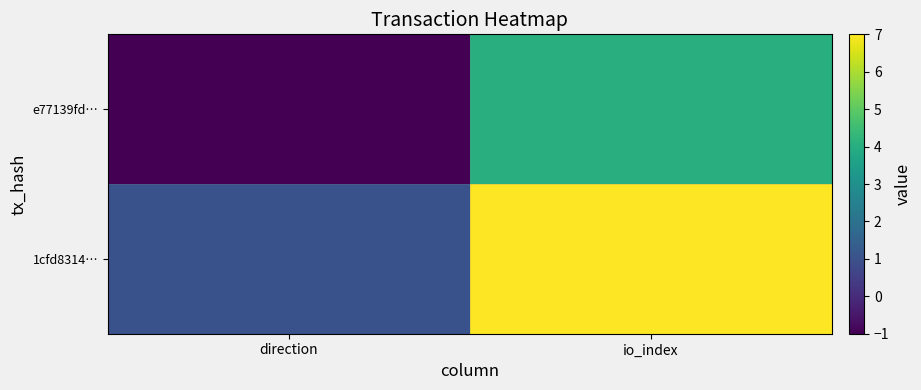

Rank the series at io_index from highest to lowest value.

1cfd8314…, e77139fd…